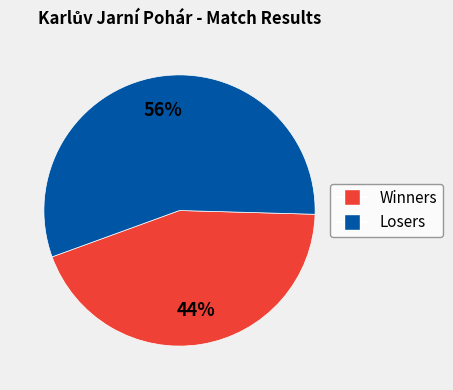

To the nearest percent, what is the average slice percentage?

50%